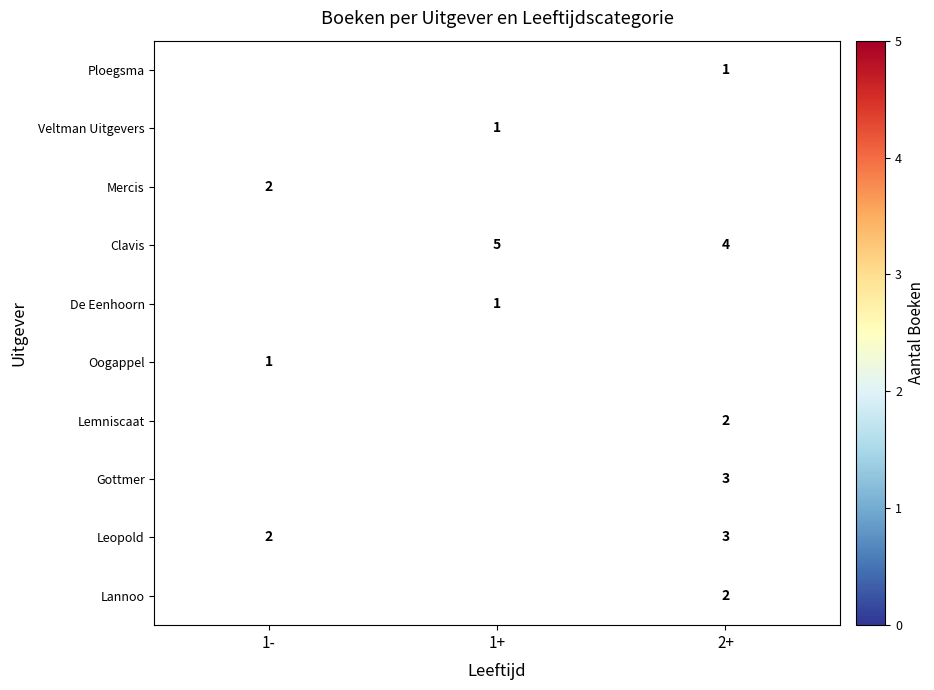

Is the value of Mercis at 1- greater than the value of De Eenhoorn at 1+?

Yes